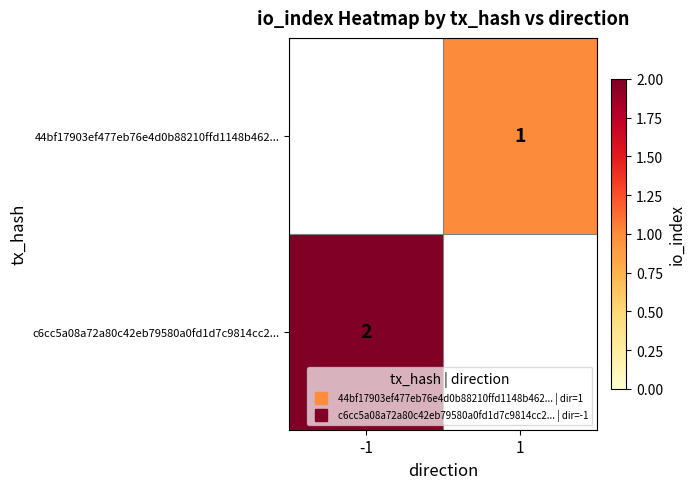

At which category does the chart reach its minimum across all series?

1